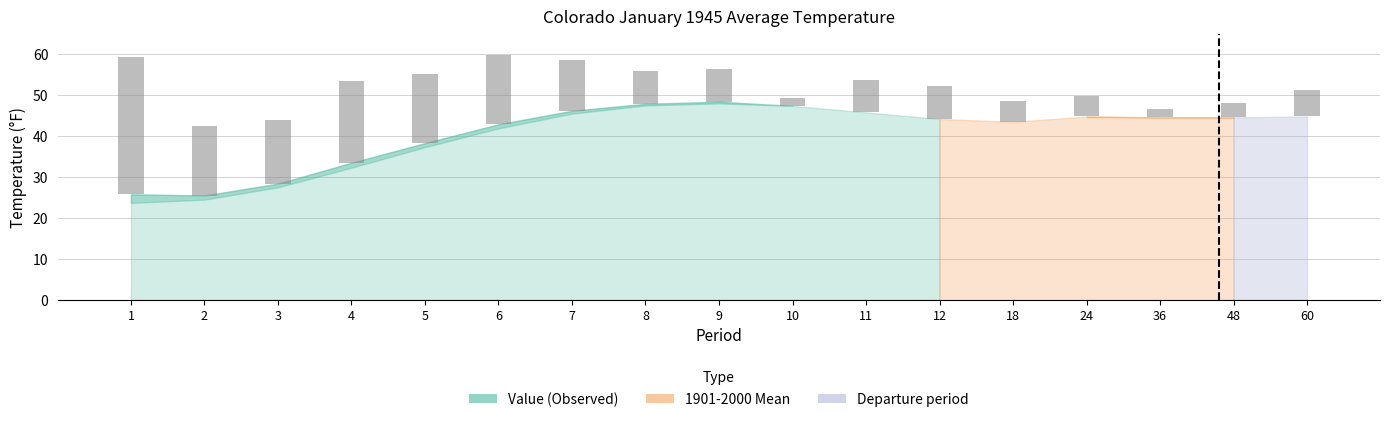

Is the value of Departure at 8 greater than the value of Value at 7?

No